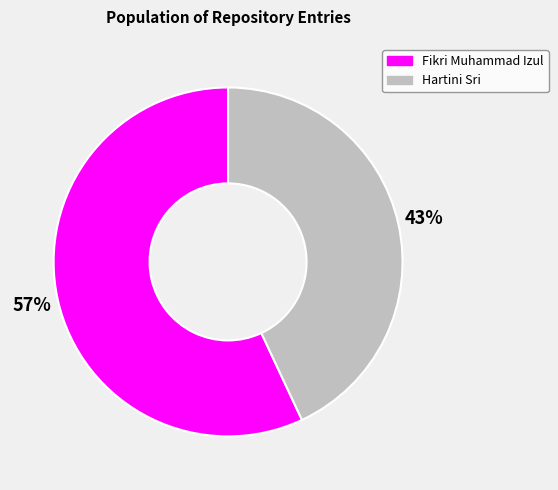

Count the number of slices in the pie.

2